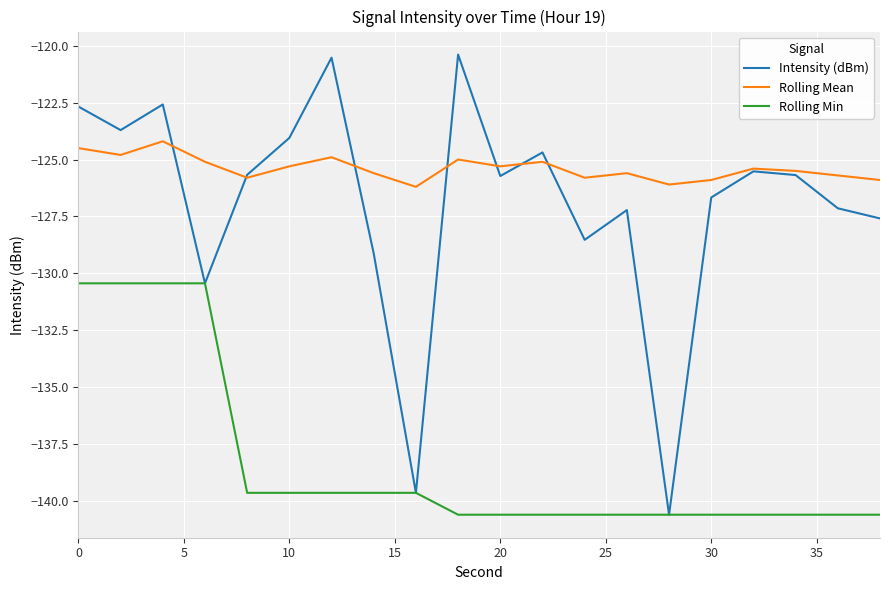

How many values in the Rolling Min series exceed -140?

9